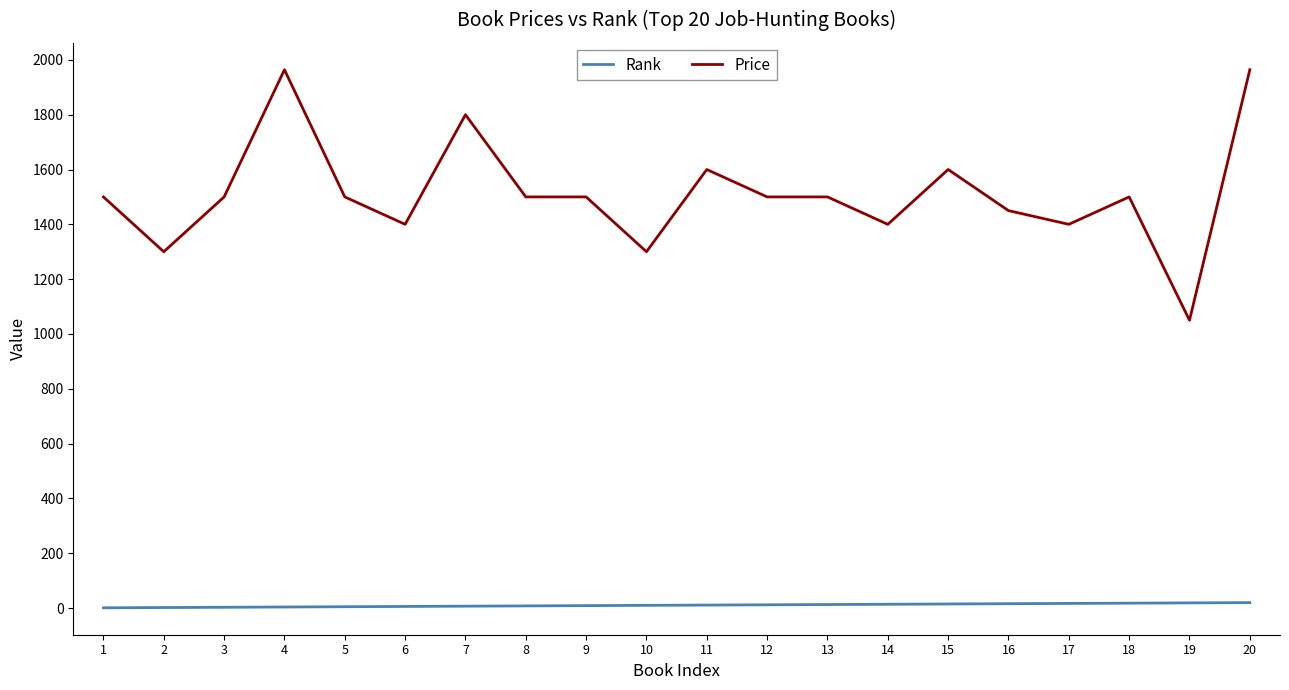

Is it true that Price equals 1500 at 12?

True